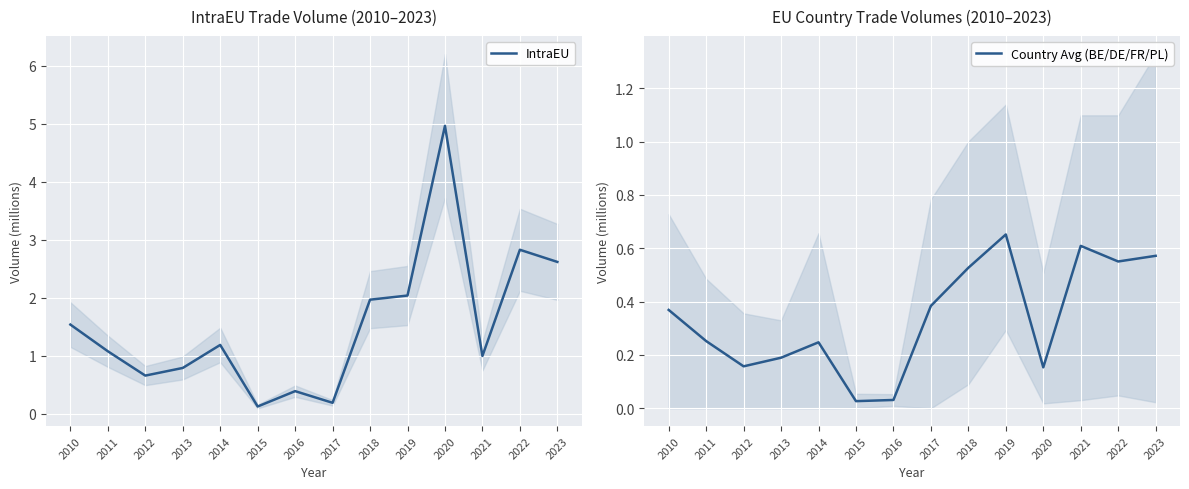

After their last crossing, which series has the higher values: IntraEU or Country Avg (BE/DE/FR/PL)?

IntraEU